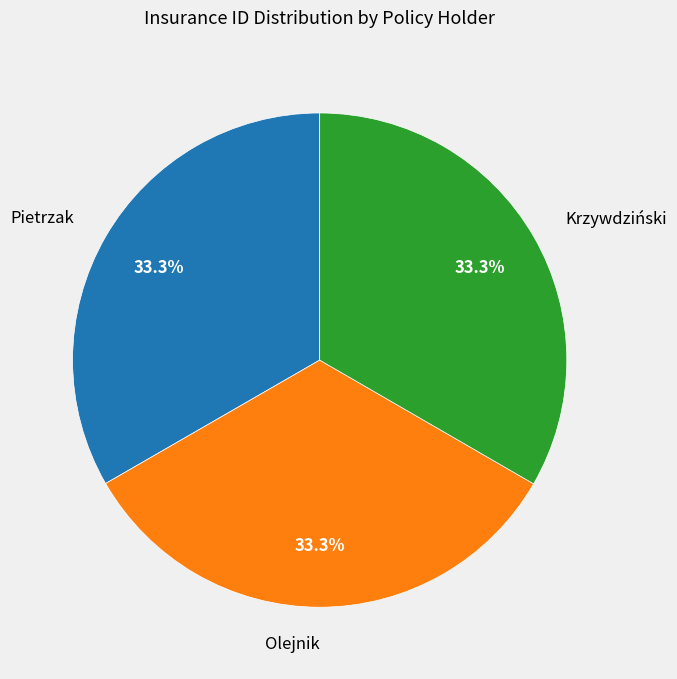

Approximately how many times larger is the value at Olejnik compared to Pietrzak?

1.0